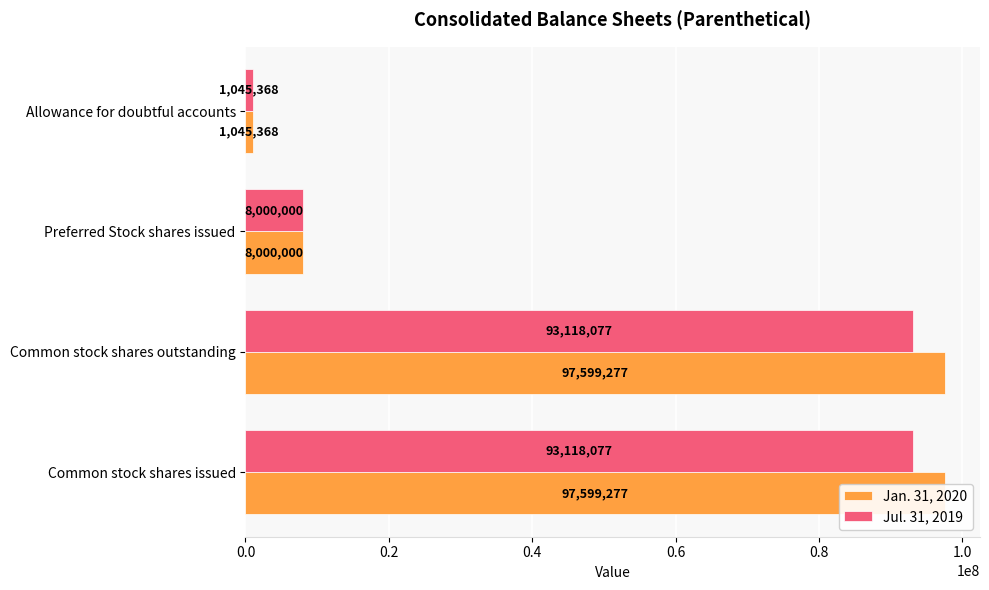

Which series has the largest total across all categories?

Jan. 31, 2020